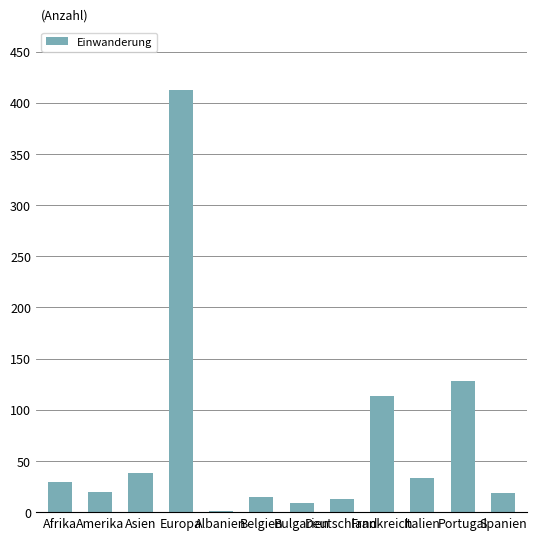

What is the sum of all values?

830